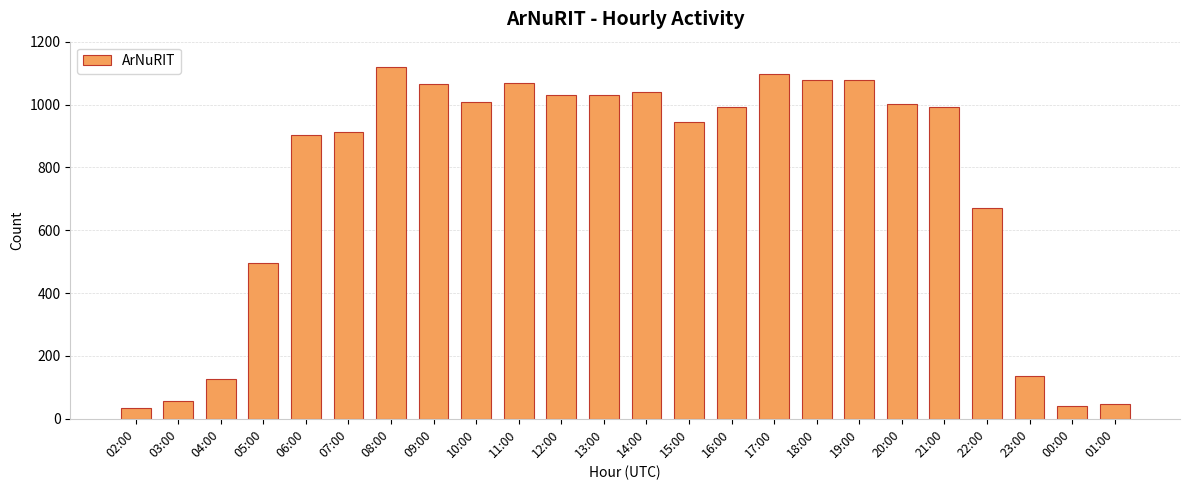

What is the label of the 7th bar from the right?

19:00